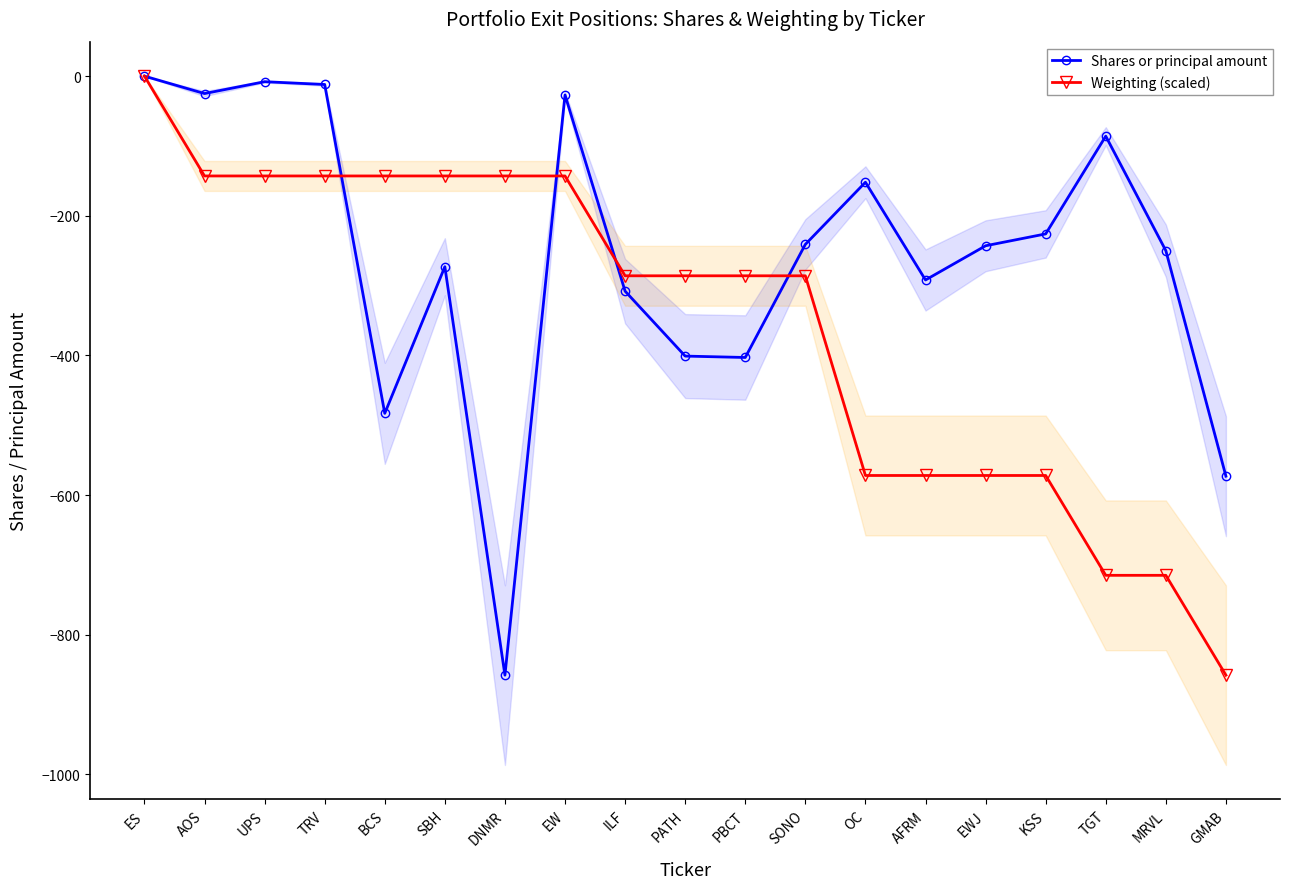

Which series has the largest range (max minus min)?

Shares or principal amount